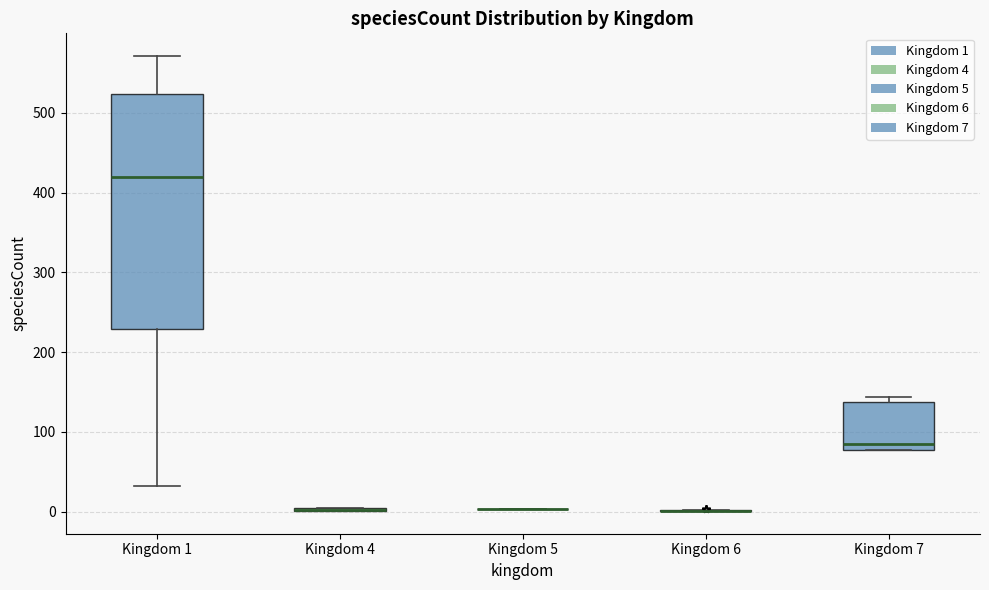

Comparing the boxes themselves (not the whiskers), which one is the tallest?

Kingdom 1